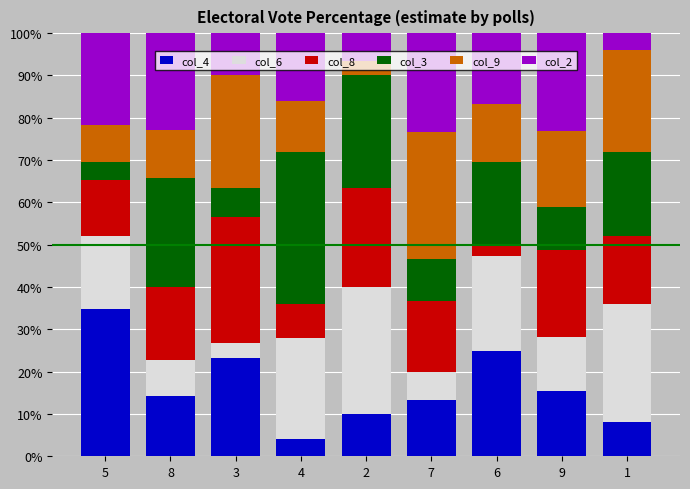

What is the minimum value for col_4?

4.0